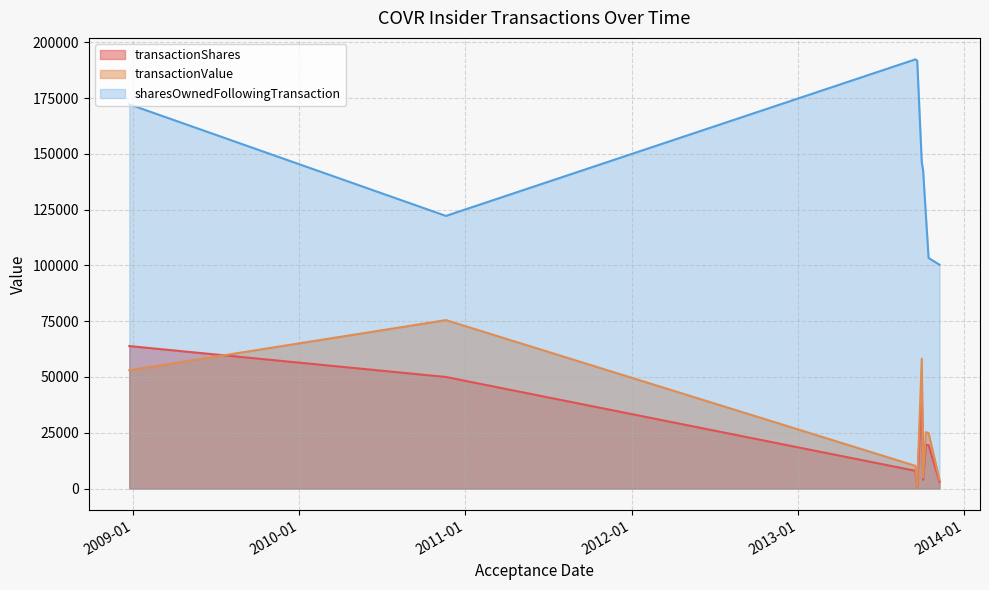

List the series in order of their peak value, lowest first.

transactionShares, transactionValue, sharesOwnedFollowingTransaction